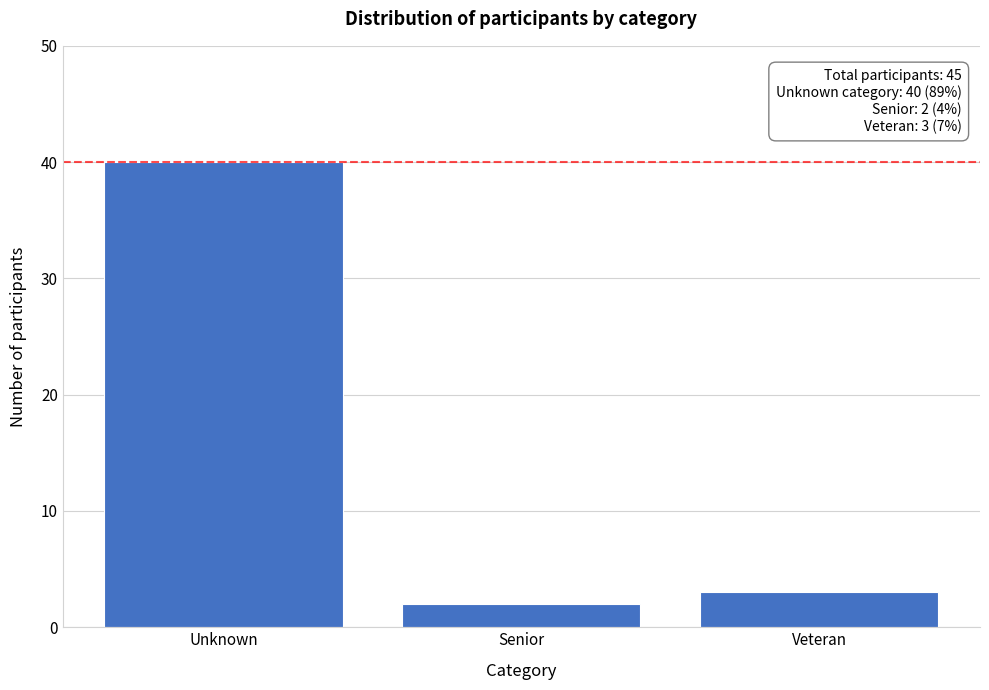

Reading right to left, transcribe all the data shown in this chart.

3	2	40